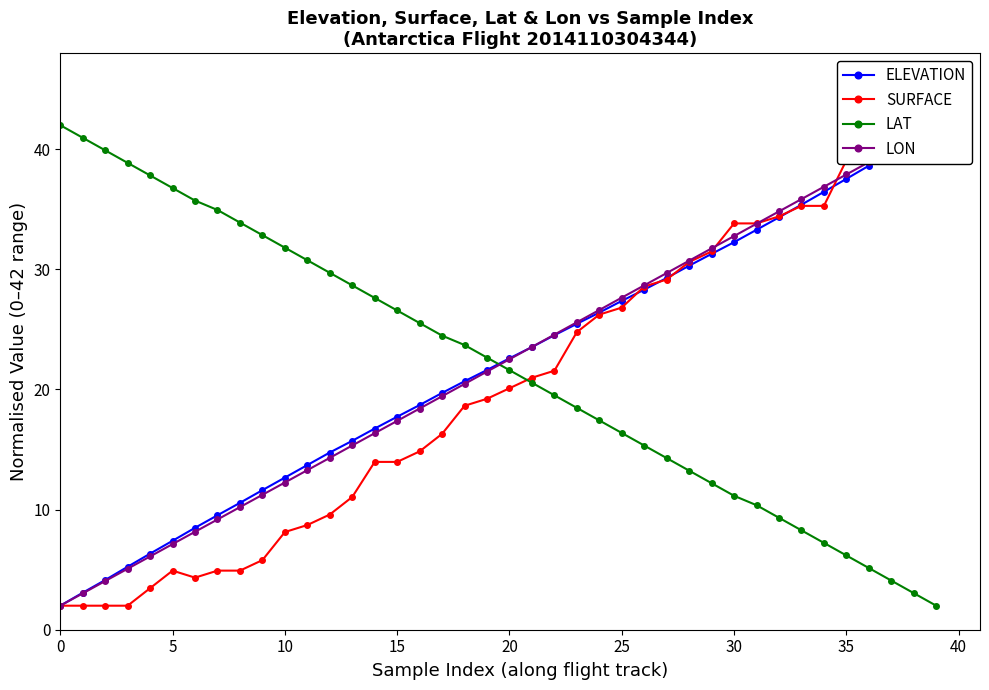

What is the maximum value for LAT?

42.0